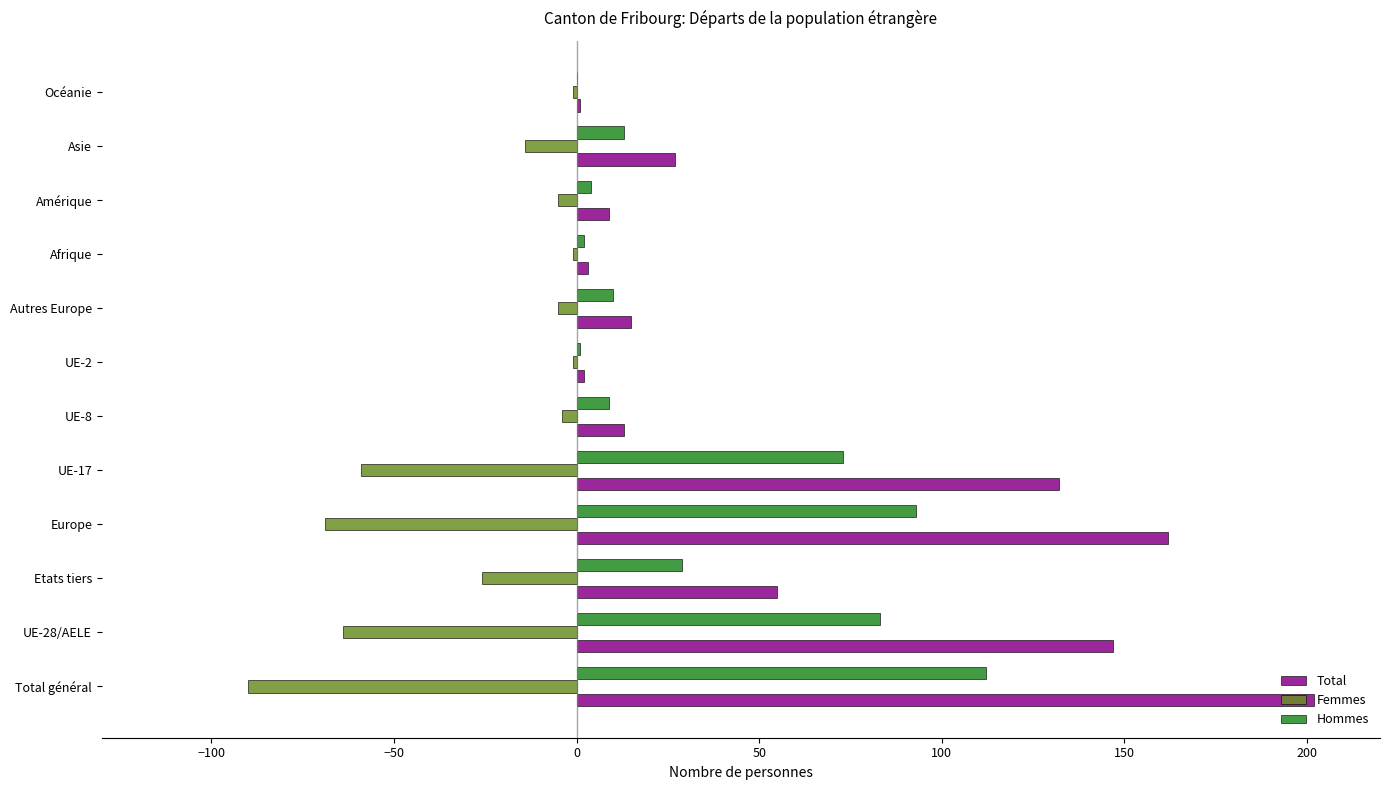

Is the value of Total at Asie greater than the value of Femmes at UE-2?

Yes